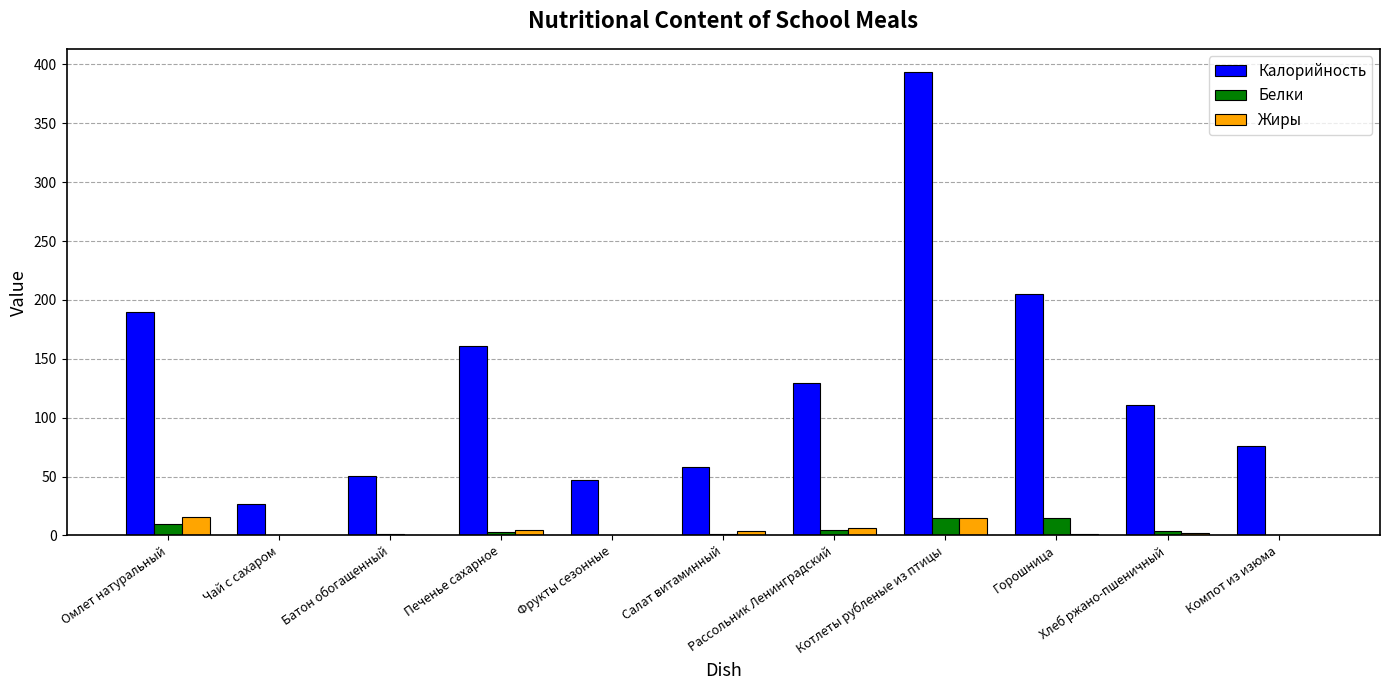

How many distinct data groups are displayed?

3